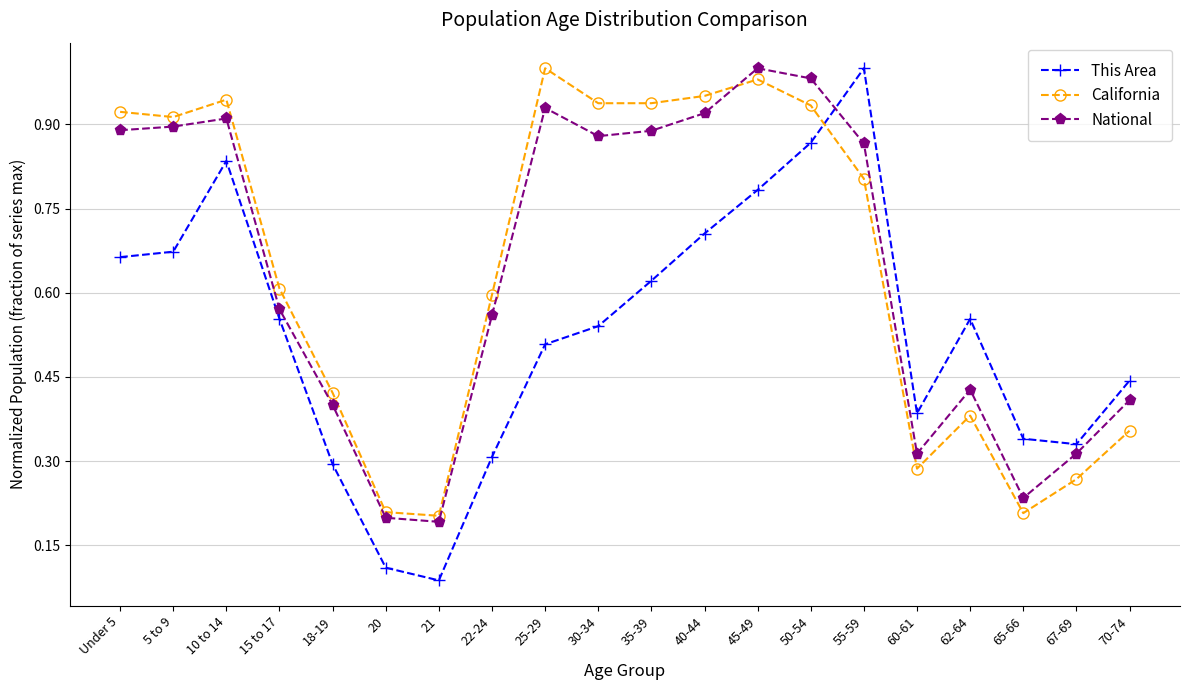

What is the sum of all This Area values?

10.6